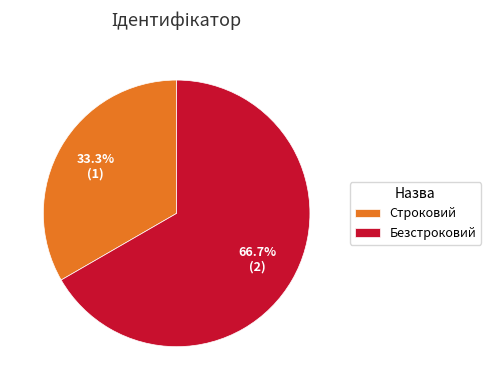

Approximately how many times larger is the value at Строковий compared to Безстроковий?

0.5